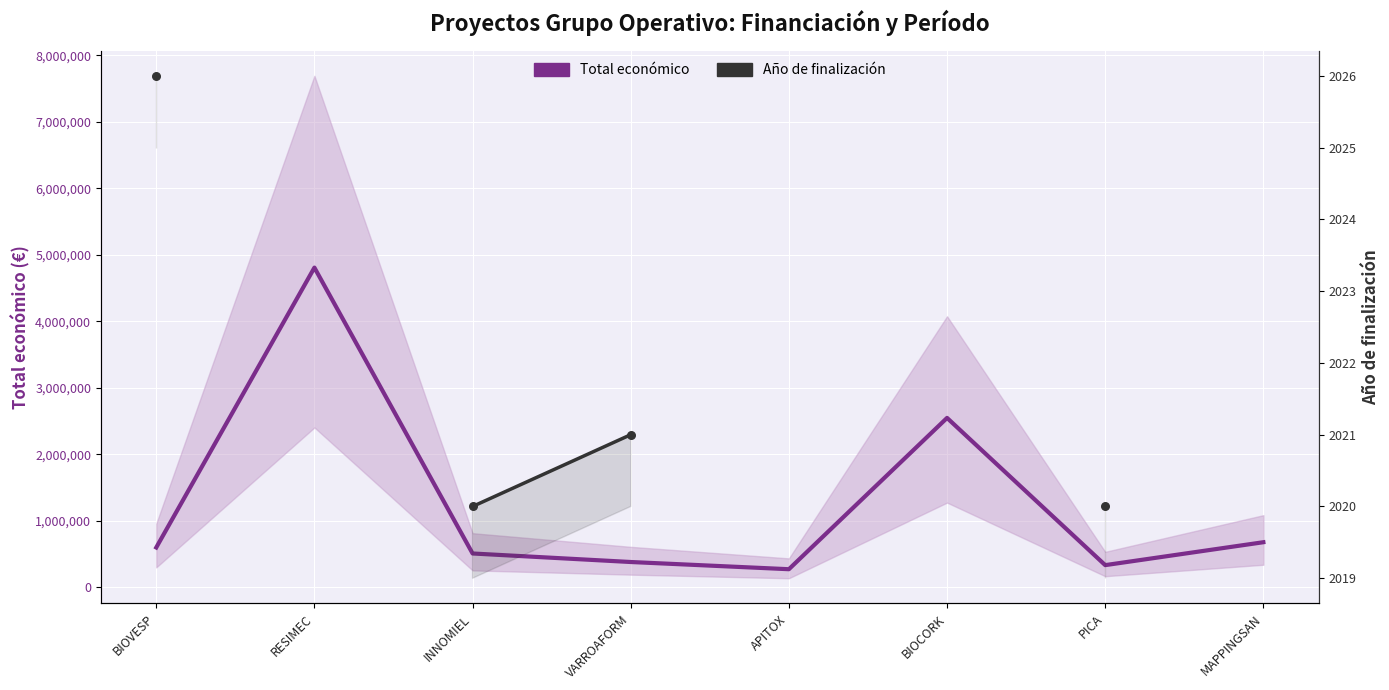

Which series has the widest spread of Y values?

Total económico